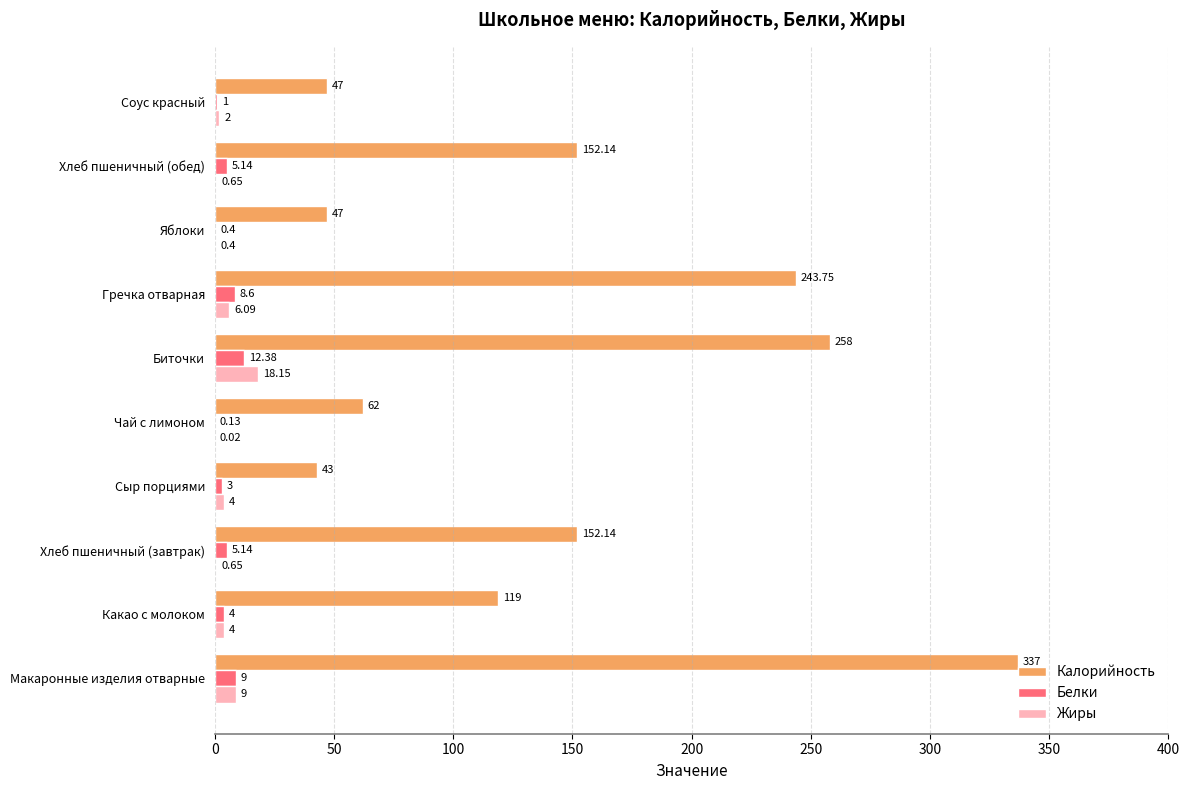

What is the sum of all Калорийность values?

1461.0